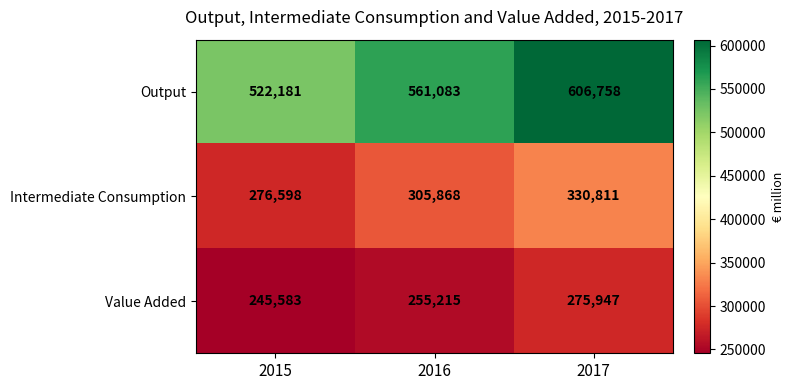

What is the difference between the maximum and minimum values in the Output series?

84577